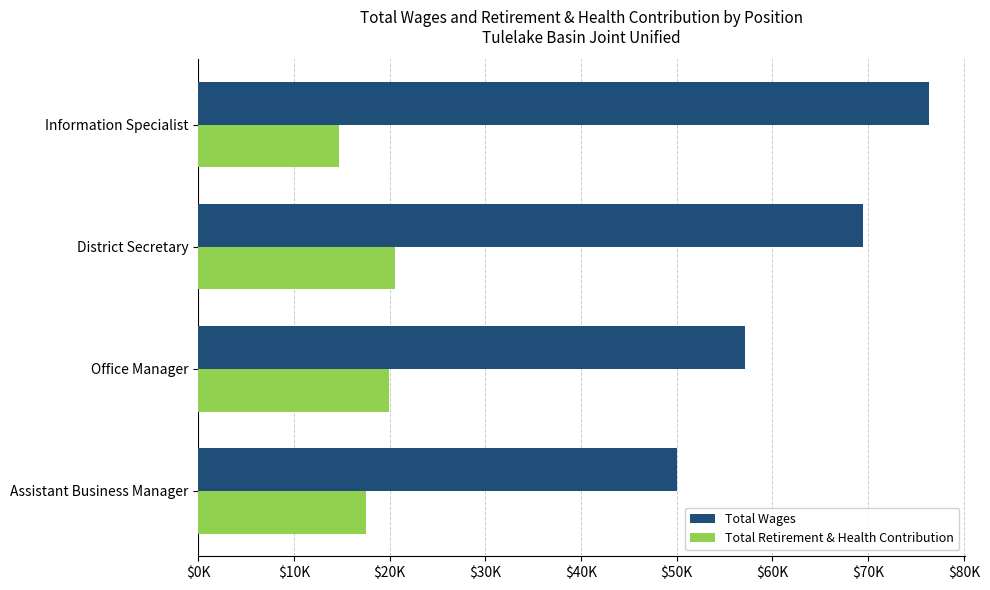

What is the difference between the maximum and second lowest values in the Total Wages series?

19146